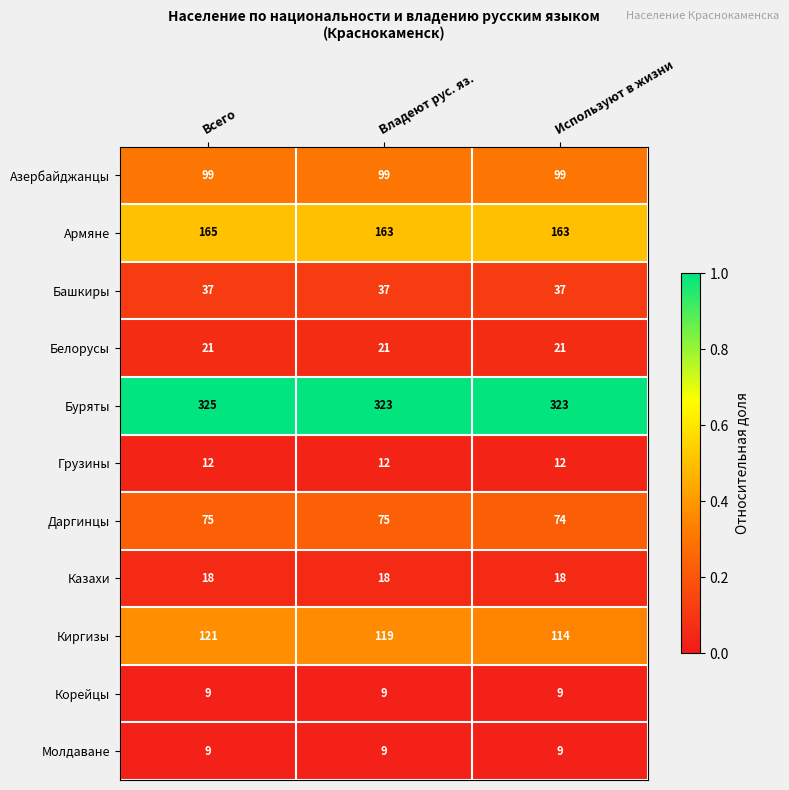

What is the total value across all series at Используют в жизни?

879